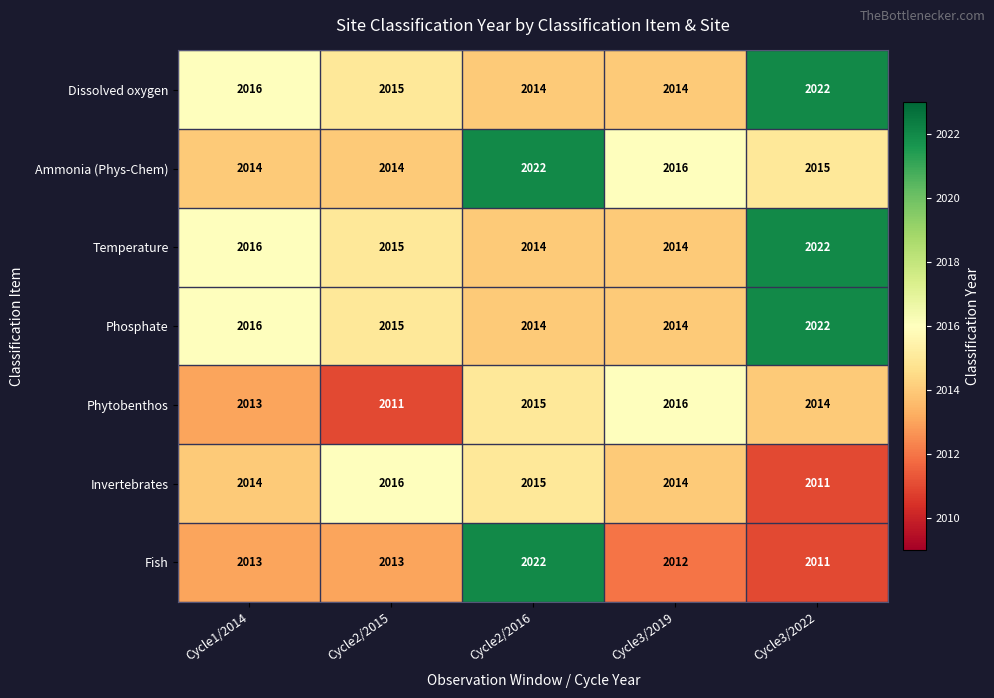

What is the lowest value of the Invertebrates series?

2011